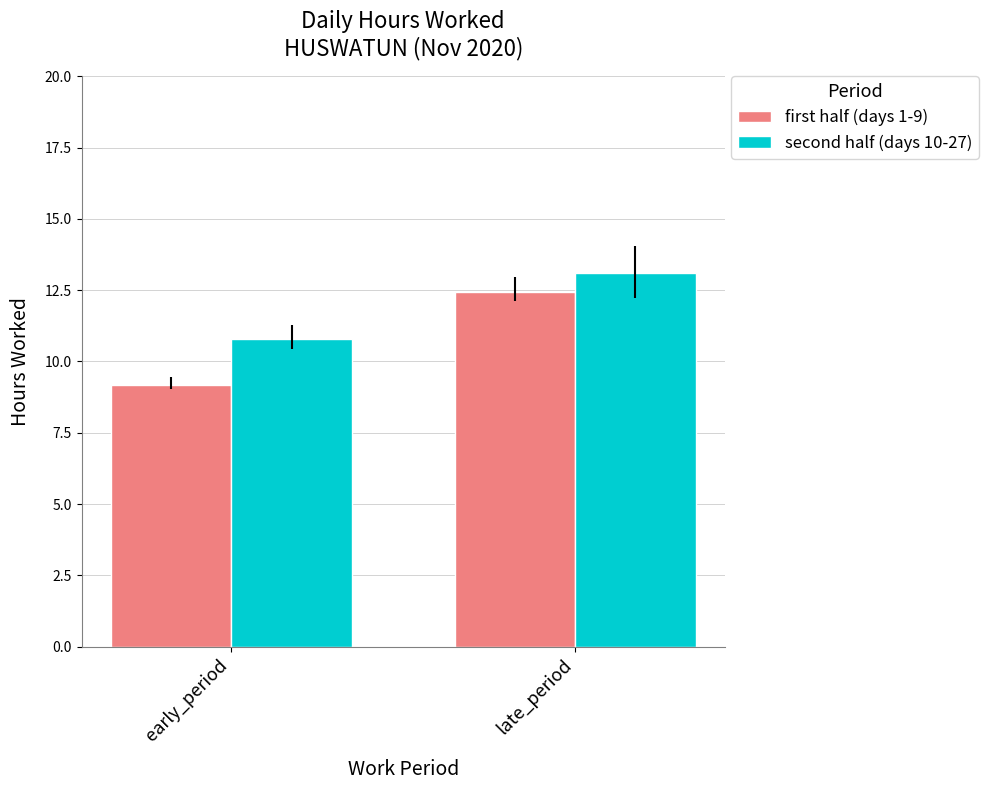

At which category does the chart reach its minimum across all series?

early_period